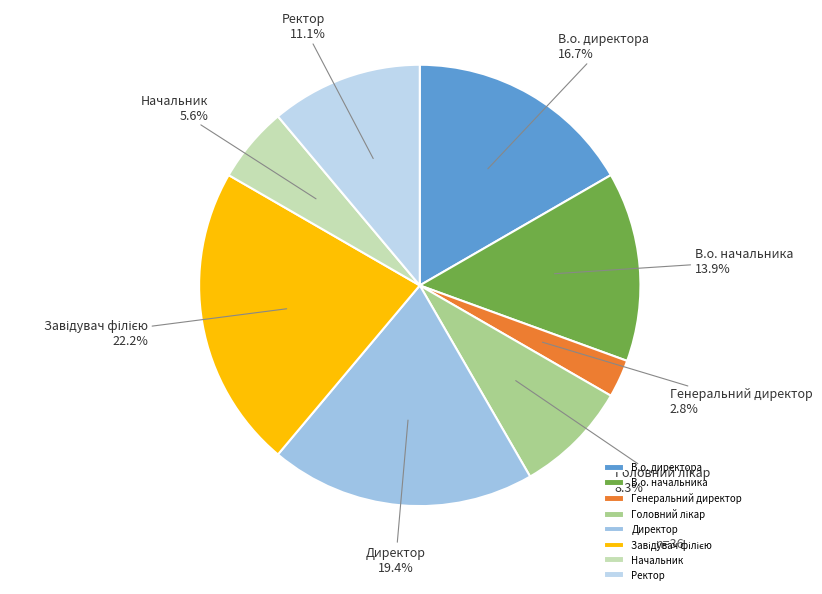

How many segments does this pie chart have?

8